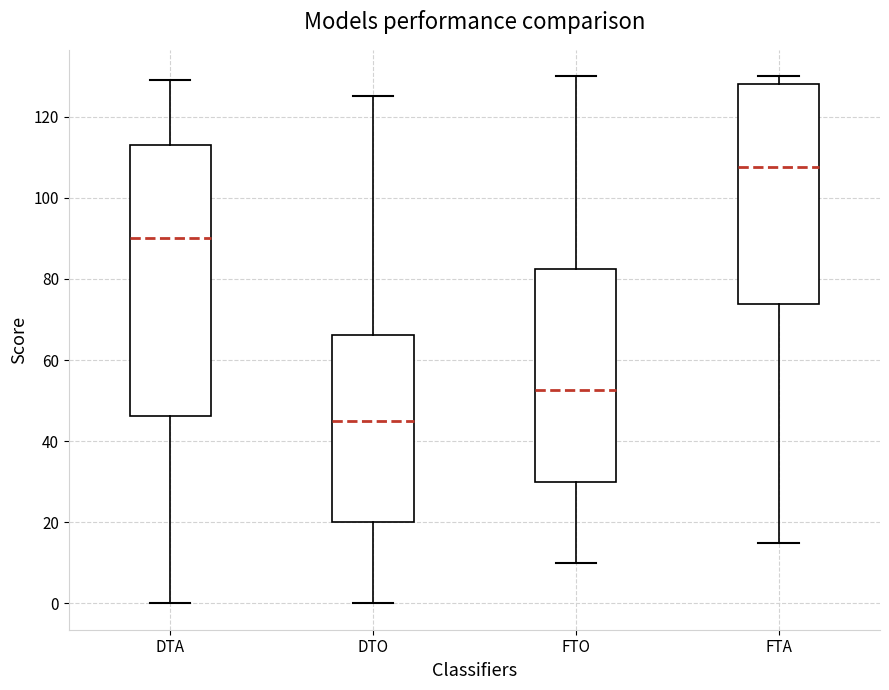

Reading left to right, transcribe this box plot: for each box, give where its median line is, the range the box spans, and where its two whiskers end, as read against the y-axis. The values are not printed on the chart, so give them approximately, as read against the axis.

DTA: median 90, box 46 to 114, whiskers 0 to 130
DTO: median 46, box 20 to 66, whiskers 0 to 126
FTO: median 52, box 30 to 82, whiskers 10 to 130
FTA: median 108, box 74 to 128, whiskers 16 to 130